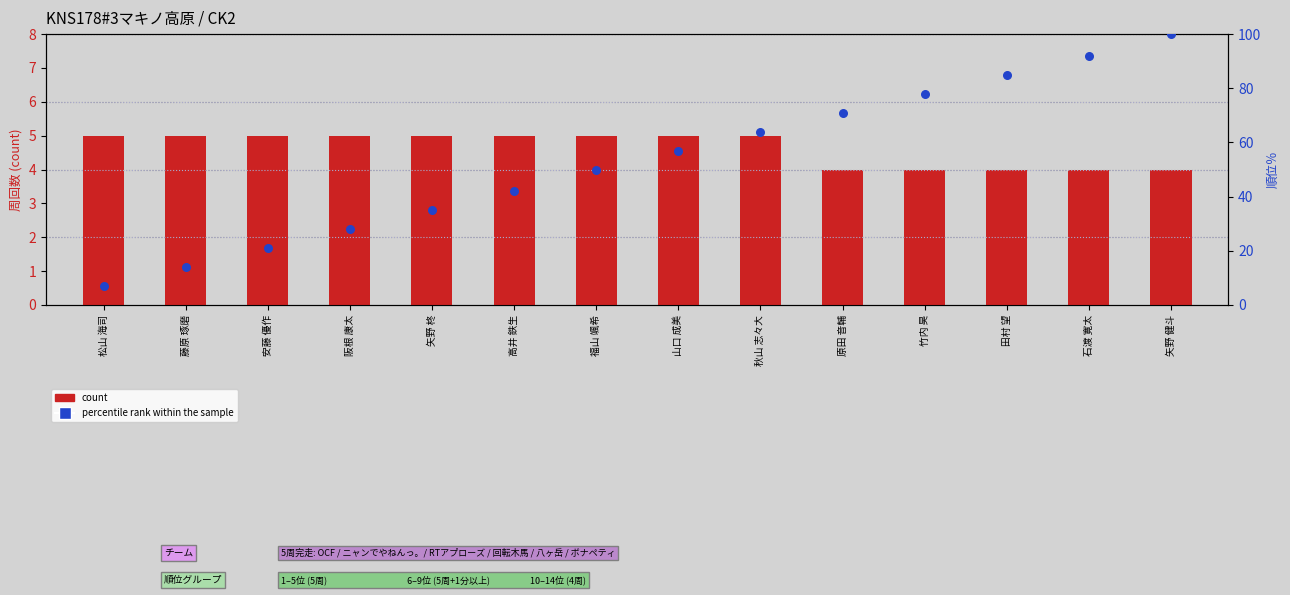

Which series has the widest spread of Y values?

percentile rank within the sample